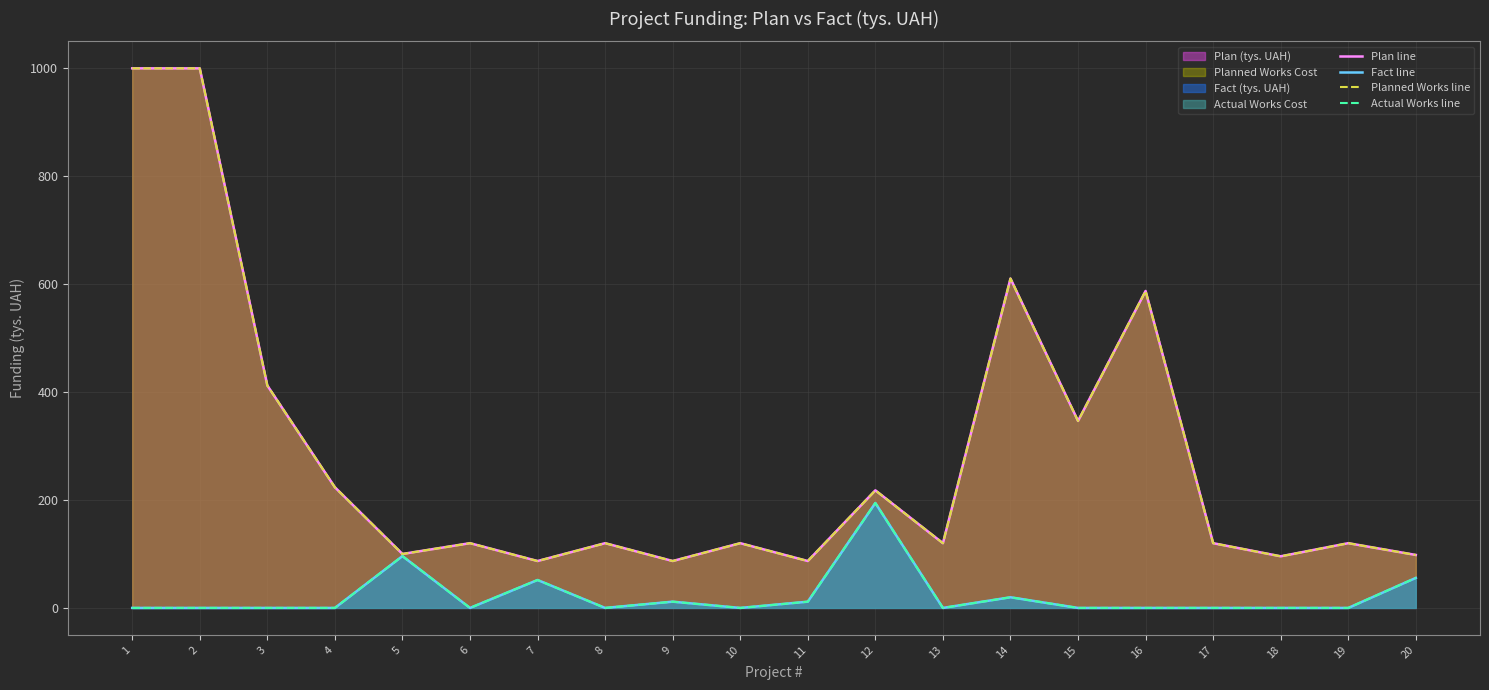

Is the value of Planned Works line at 17 greater than the value of Plan line at 20?

Yes